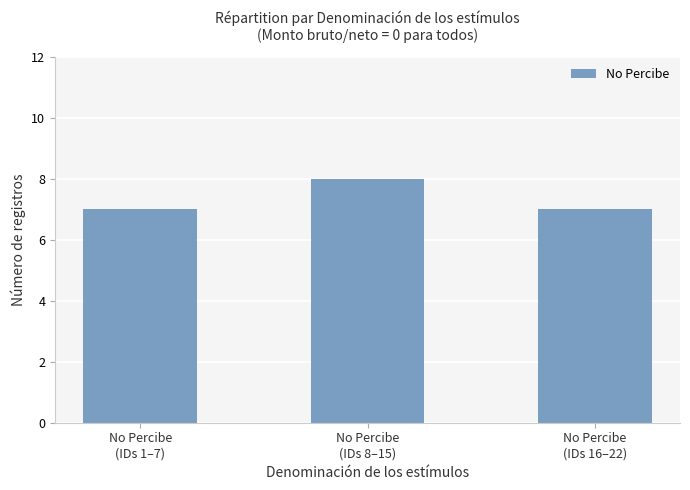

What is the value of the 1st bar from the left?

7